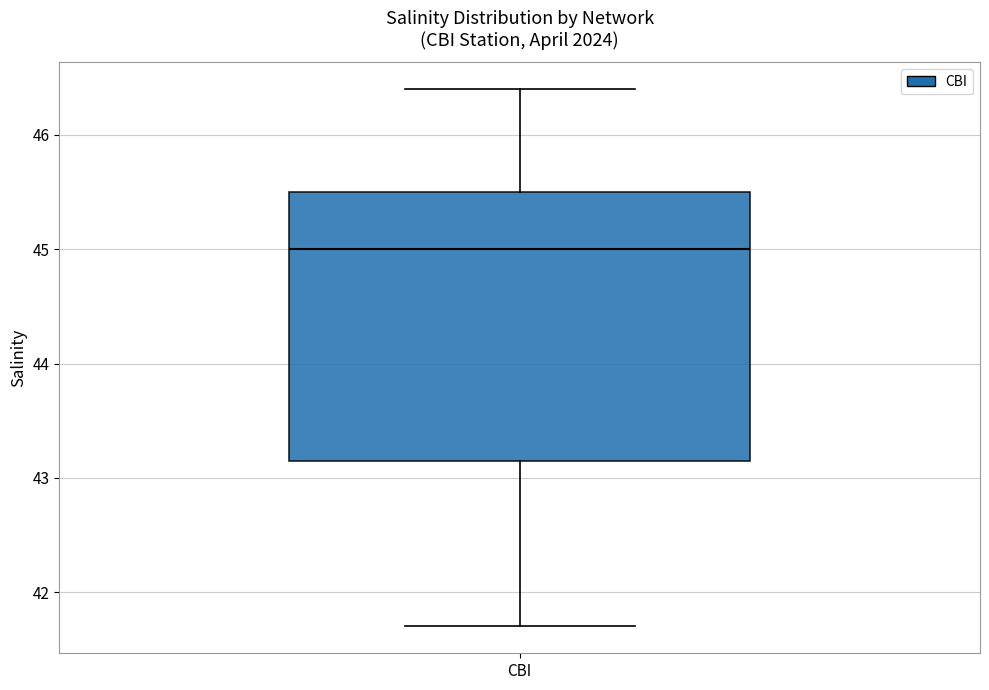

Where is the upper edge of the box for CBI on the y-axis? The values are not printed on the chart, so give them approximately, as read against the axis.

45.5